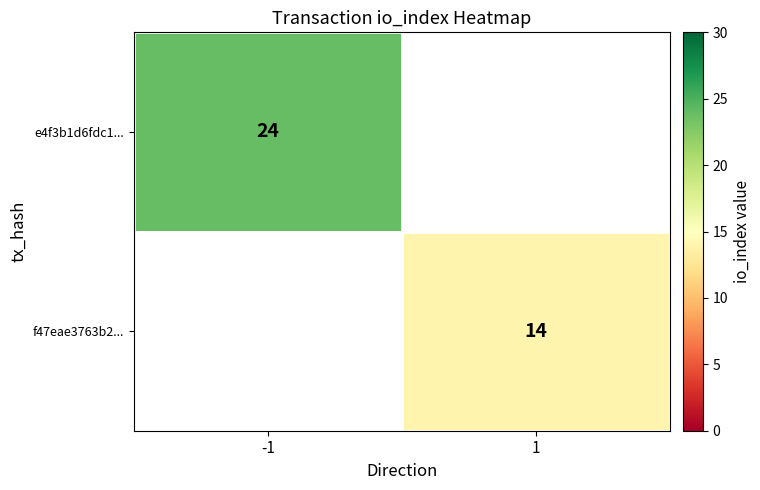

True or false: f47eae3763b2... has a value of 14 at 1.

True